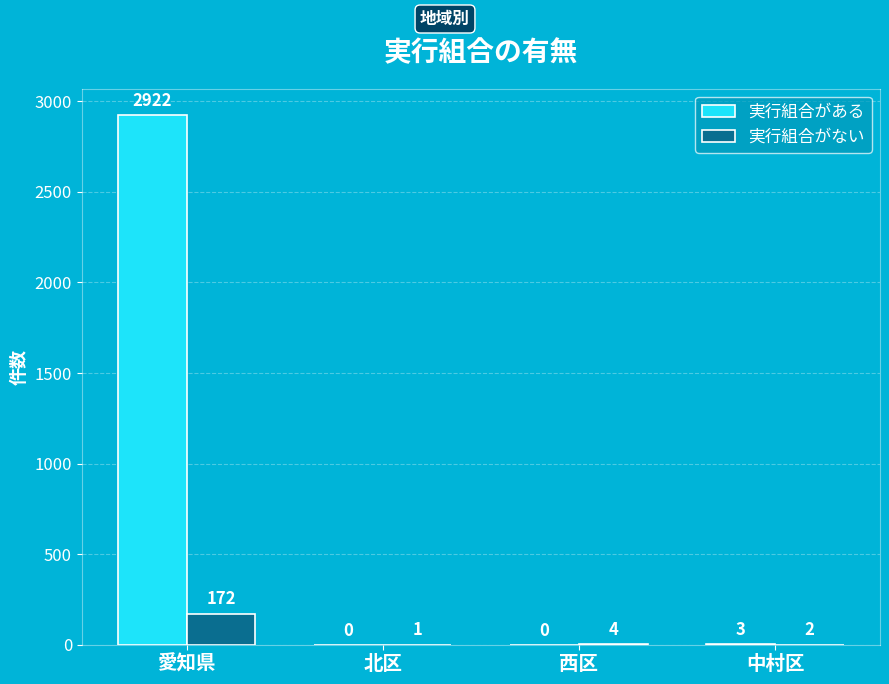

What is the sum of all 実行組合がない values?

179